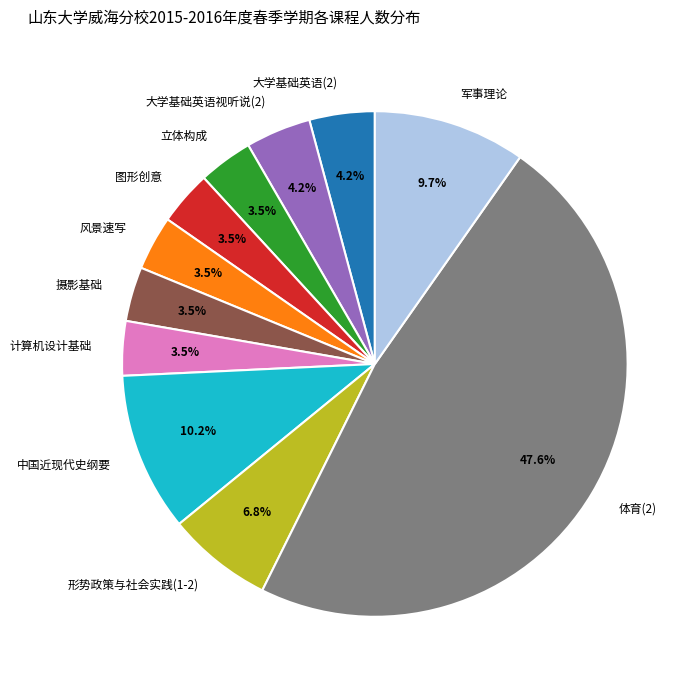

Which has a higher value, 大学基础英语视听说(2) or 计算机设计基础?

大学基础英语视听说(2)